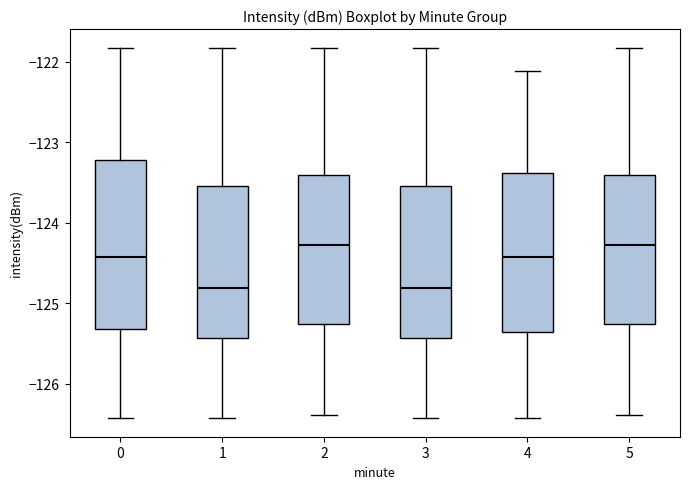

Reading left to right, read every box against the y-axis: the position of its median line, the range the box covers, and the ends of its whiskers. The values are not printed on the chart, so give them approximately, as read against the axis.

0: median -124.4, box -125.3 to -123.2, whiskers -126.4 to -121.8
1: median -124.8, box -125.4 to -123.5, whiskers -126.4 to -121.8
2: median -124.3, box -125.3 to -123.4, whiskers -126.4 to -121.8
3: median -124.8, box -125.4 to -123.5, whiskers -126.4 to -121.8
4: median -124.4, box -125.4 to -123.4, whiskers -126.4 to -122.1
5: median -124.3, box -125.3 to -123.4, whiskers -126.4 to -121.8